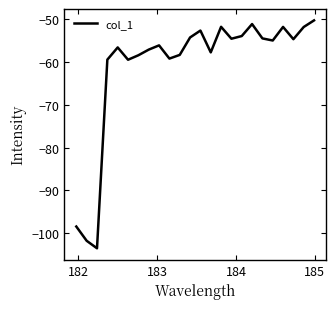

Does the chart have visible grid lines?

No